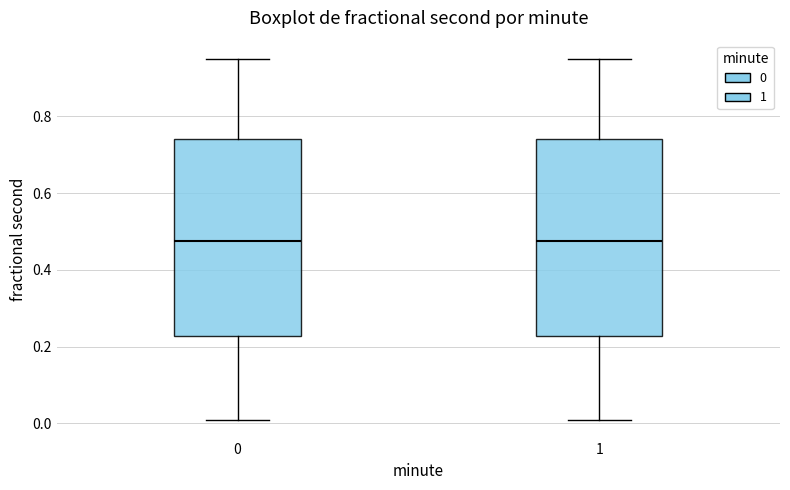

Reading left to right, transcribe this box plot: for each box, give where its median line is, the range the box spans, and where its two whiskers end, as read against the y-axis. The values are not printed on the chart, so give them approximately, as read against the axis.

0: median 0.48, box 0.22 to 0.74, whiskers 0.00 to 0.94
1: median 0.48, box 0.22 to 0.74, whiskers 0.00 to 0.94